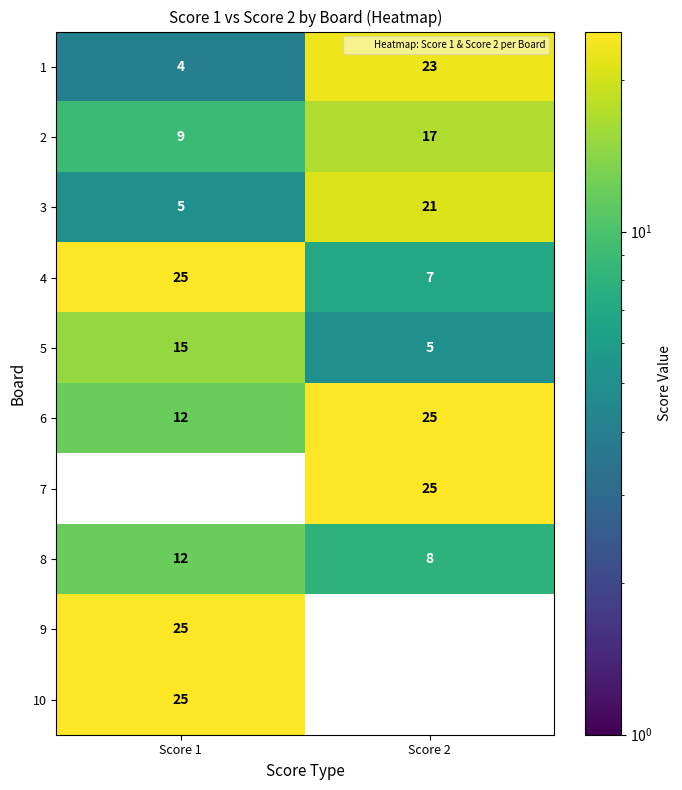

At which label does 2 reach its peak?

Score 2